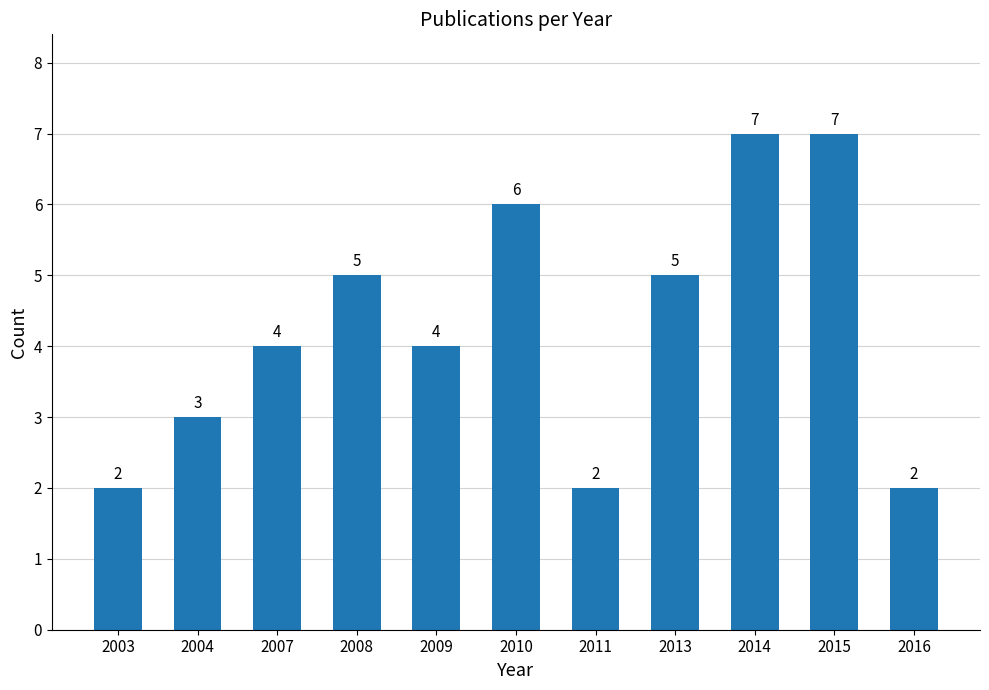

True or false: the data shows 1 at 2011.

False